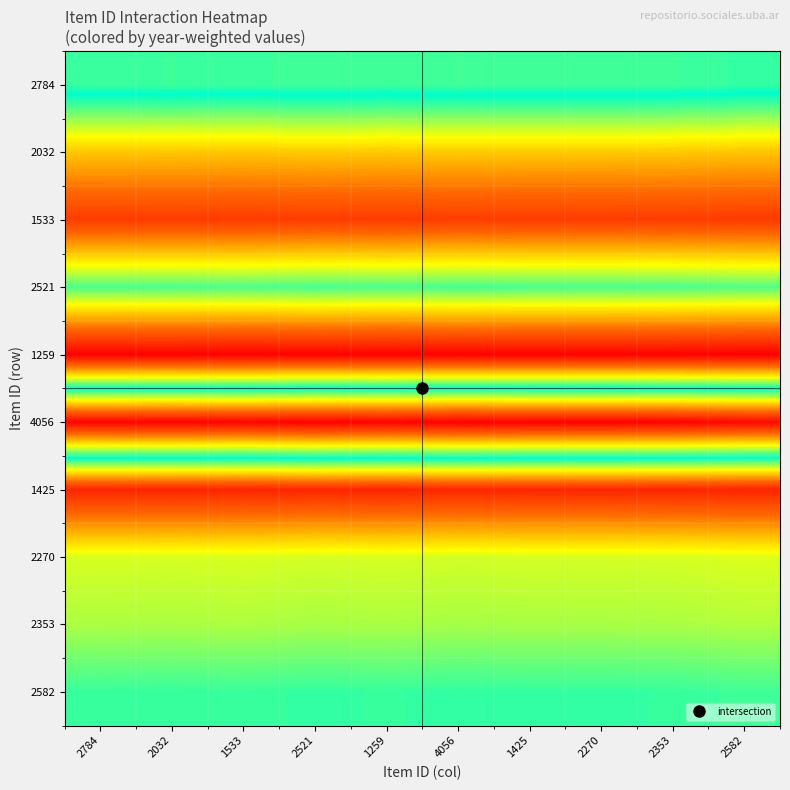

Which series has the largest range (max minus min)?

4056